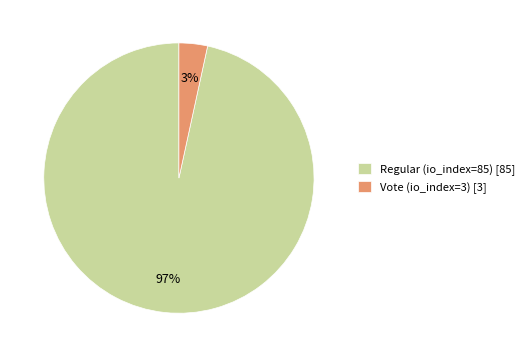

Is there any slice that represents more than half of the pie?

Yes